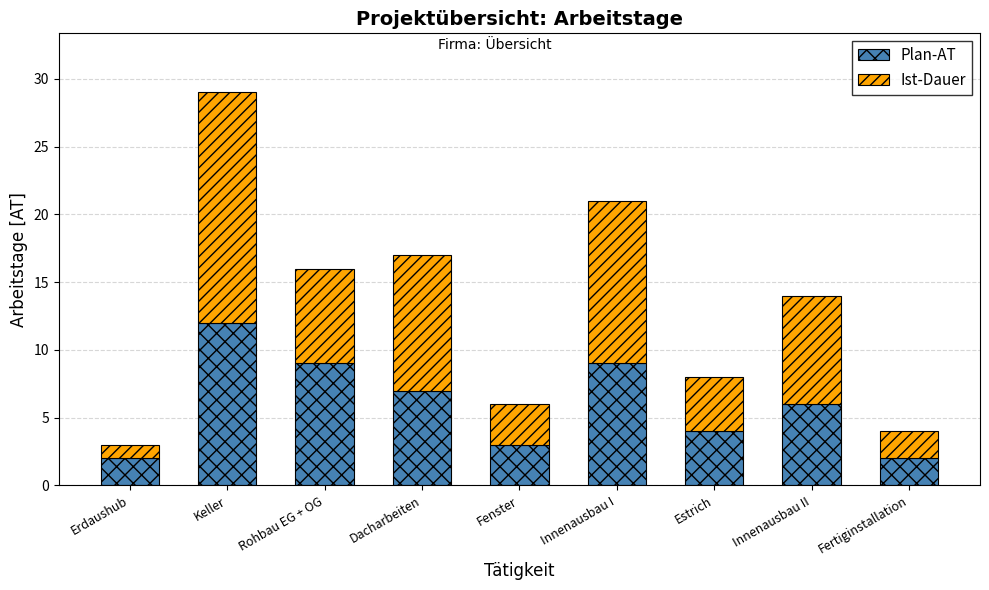

Reading right to left, what are the values for Plan-AT?

Fertiginstallation=2	Innenausbau II=6	Estrich=4	Innenausbau I=9	Fenster=3	Dacharbeiten=7	Rohbau EG + OG=9	Keller=12	Erdaushub=2